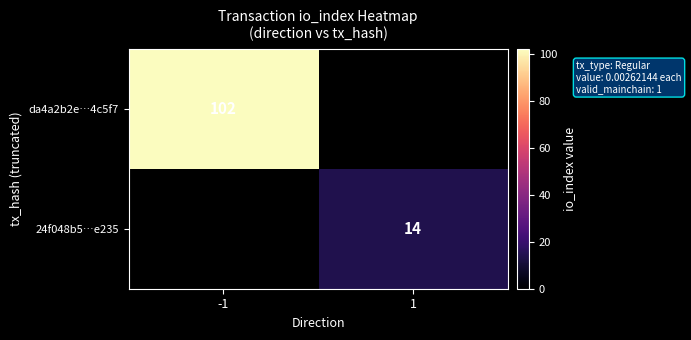

At which category is the sum across all series the highest?

-1